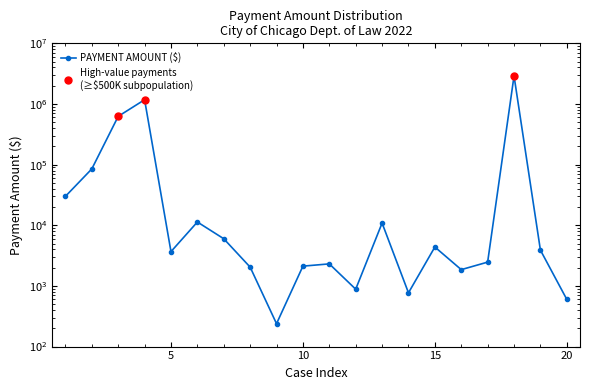

What is the sum of all values?

4868450.7